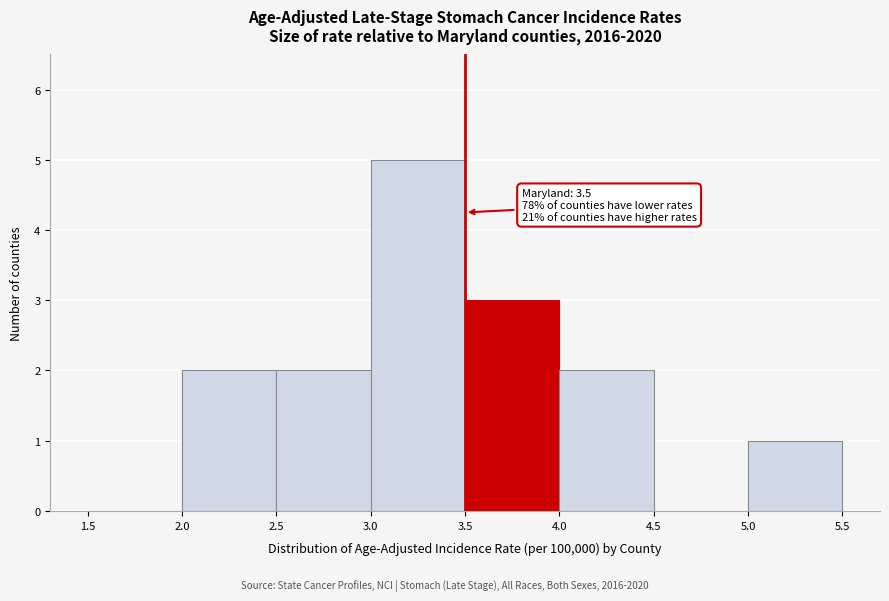

Over which range of the x-axis is the bar tallest?

3.0 to 3.5